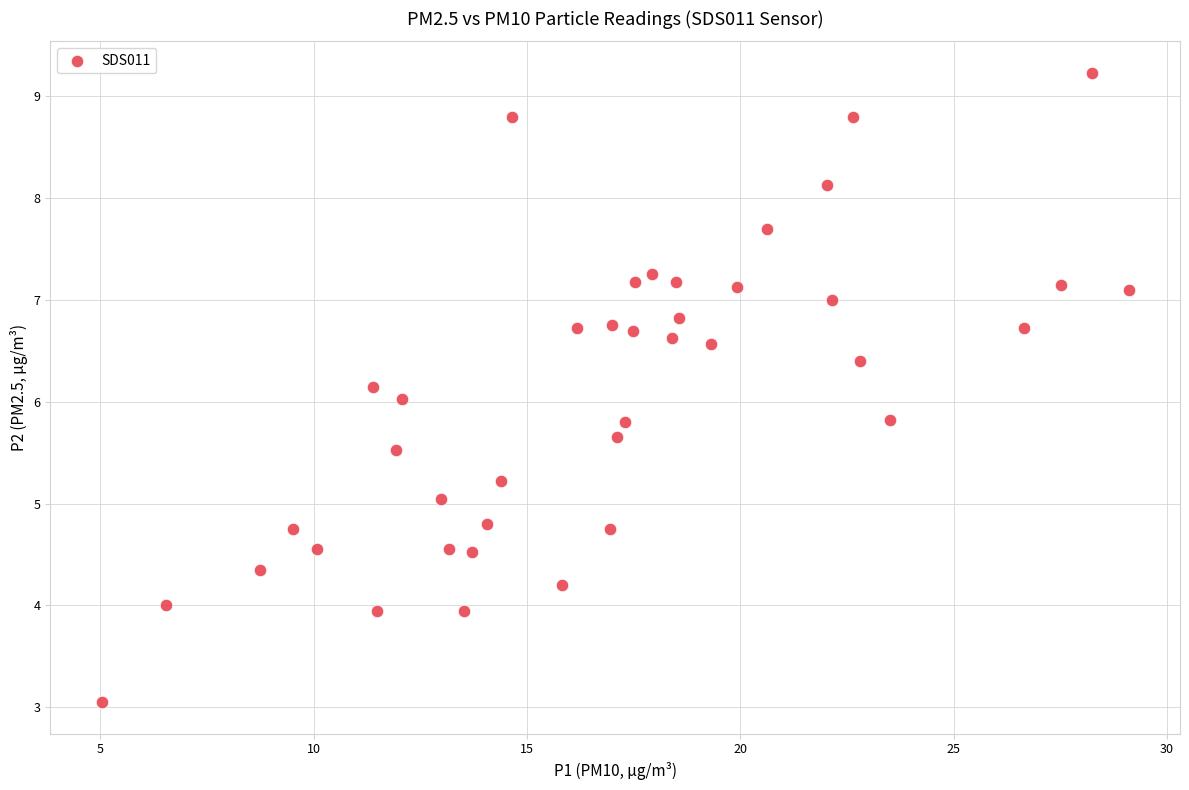

What is the range of X values (max minus min)?

24.1